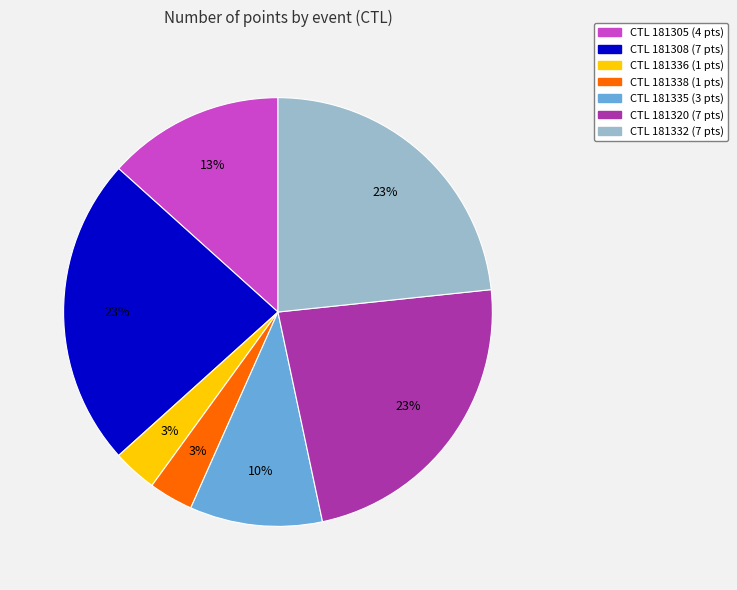

How many segments does this pie chart have?

7